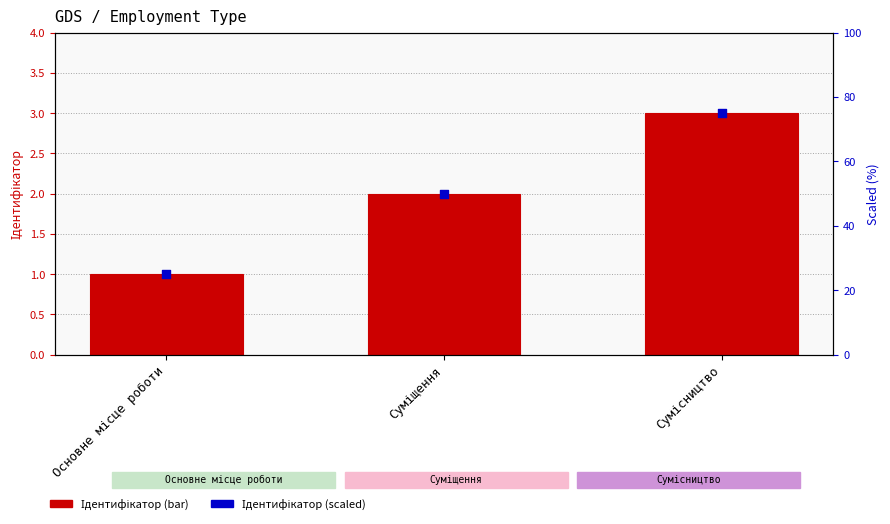

Is the value of Ідентифікатор (scaled) at Сумісництво greater than the value of Ідентифікатор at Сумісництво?

Yes